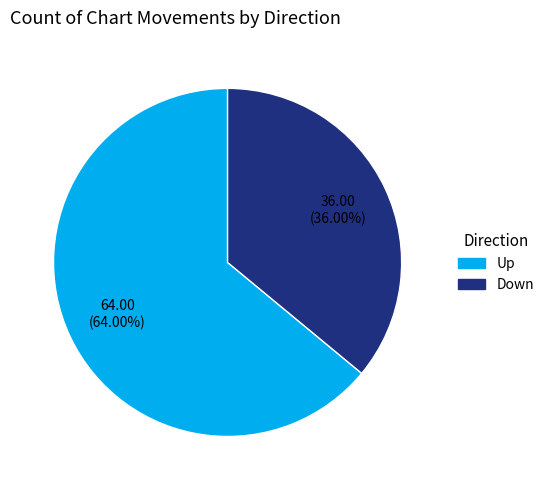

Rank the categories by value from lowest to highest.

Down, Up